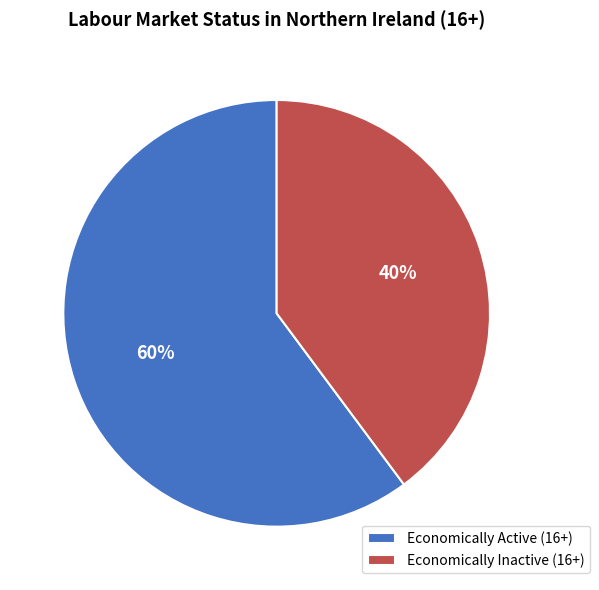

Which slice is the smallest?

Economically Inactive (16+)